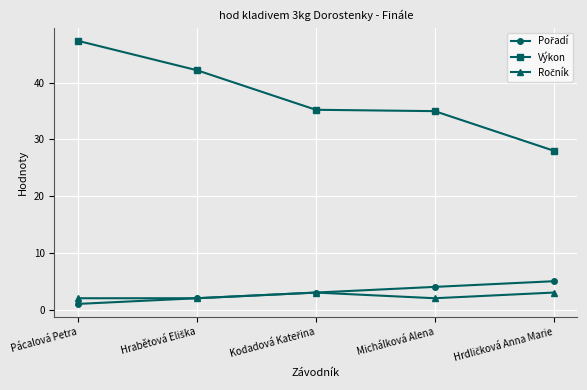

True or false: Výkon has a value of 47.4 at Pácalová Petra.

True